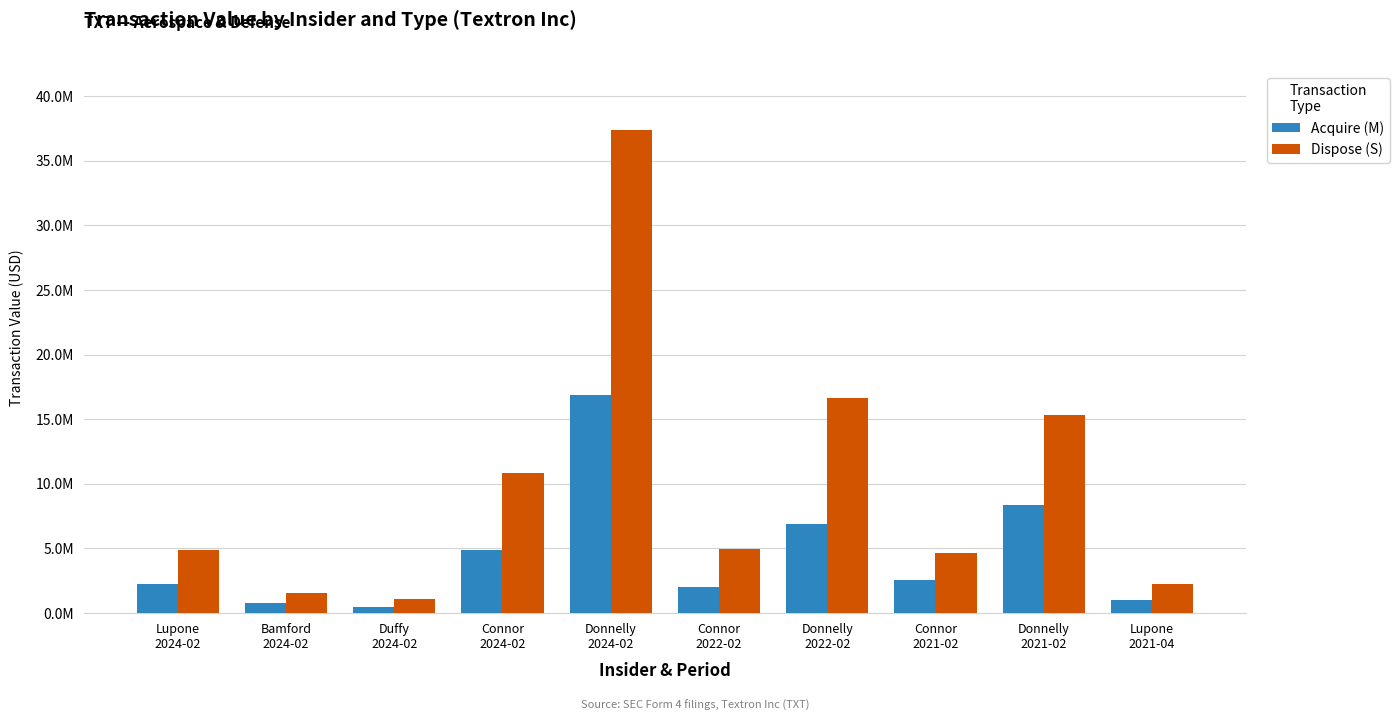

What is the label of the 4th bar from the right?

Donnelly
2022-02